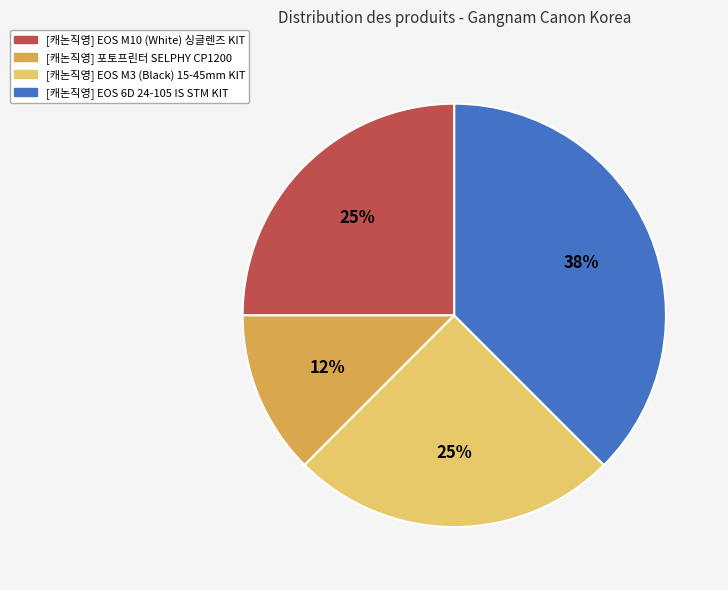

Which has a higher value, [캐논직영] EOS M3 (Black) 15-45mm KIT or [캐논직영] 포토프린터 SELPHY CP1200?

[캐논직영] EOS M3 (Black) 15-45mm KIT